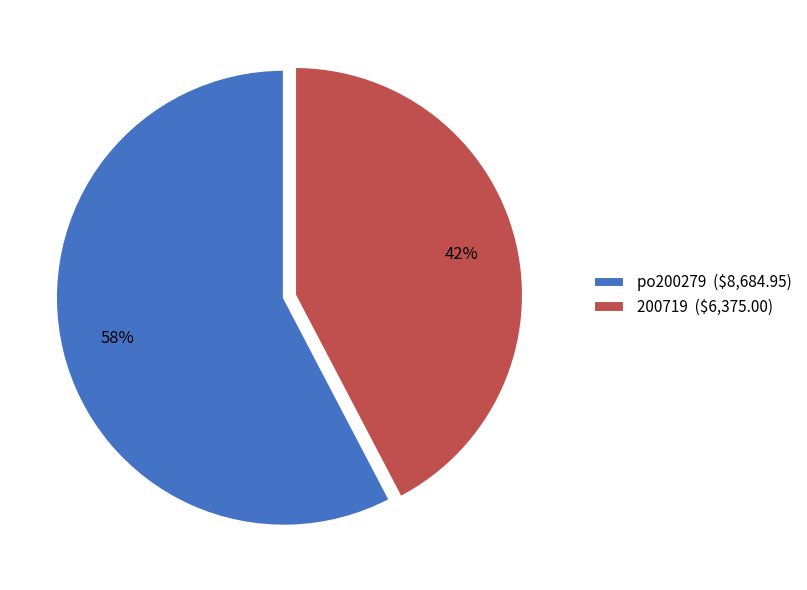

Count the number of slices in the pie.

2